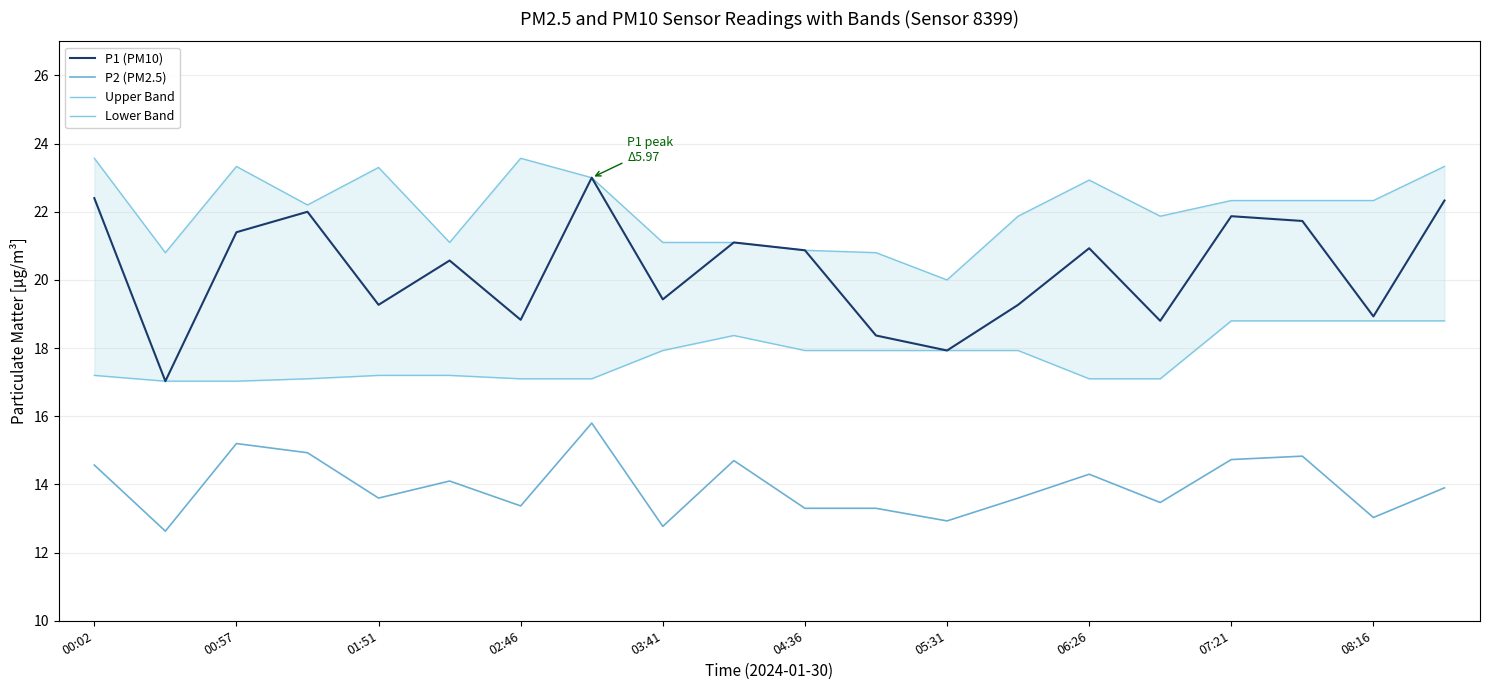

How many lines are shown in the chart?

4